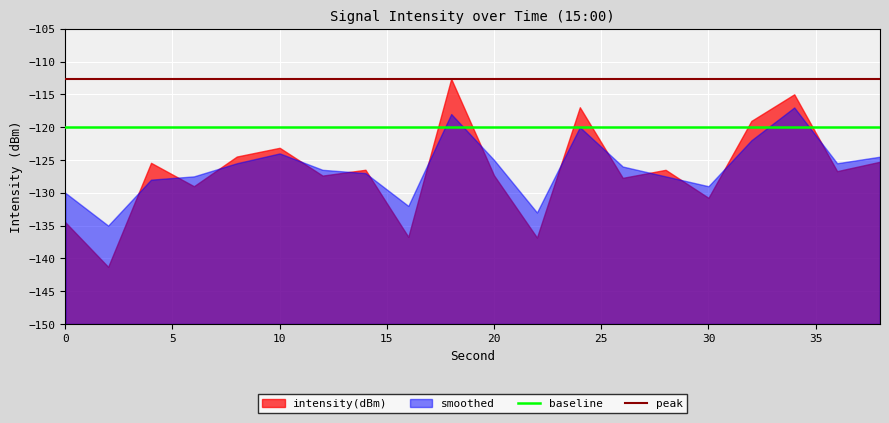

The peak series shows -162.8 at 20. True or false?

False